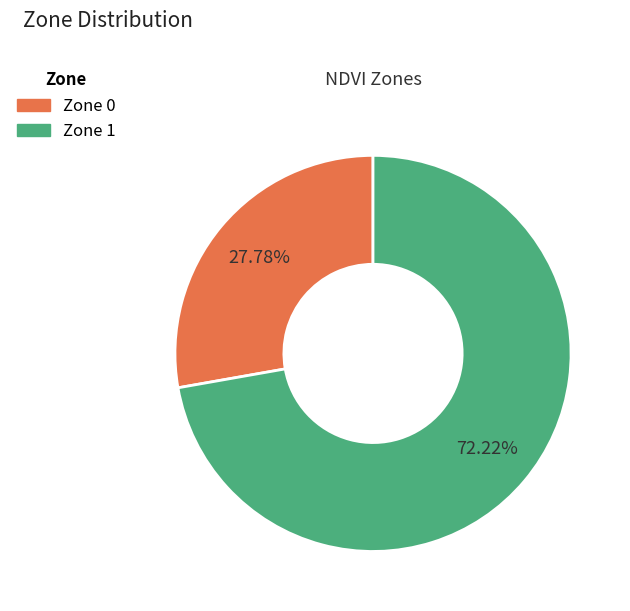

How many slices are in this pie chart?

2